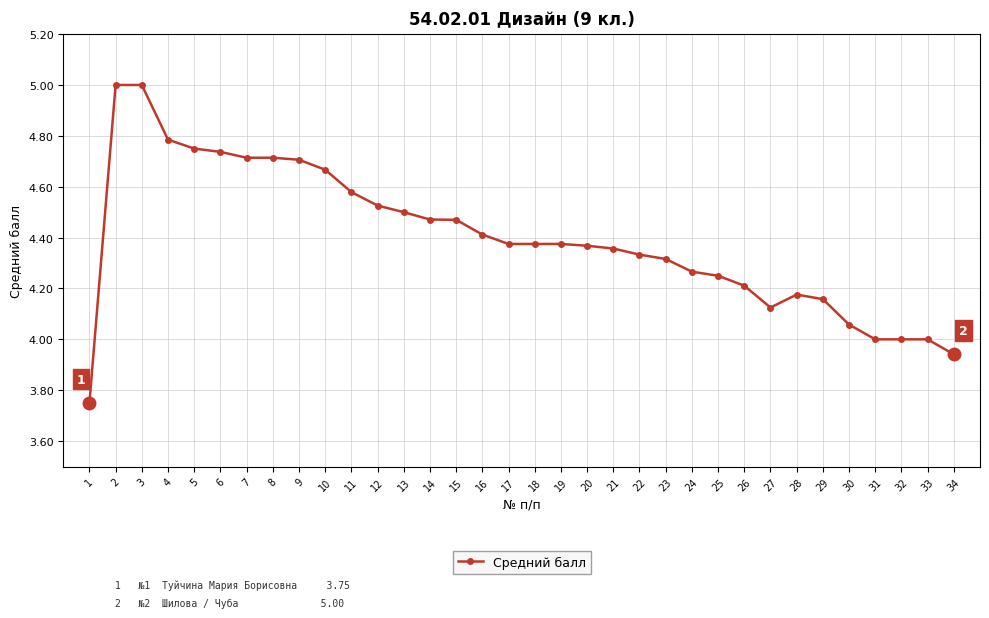

What is the sum of all values?

149.5